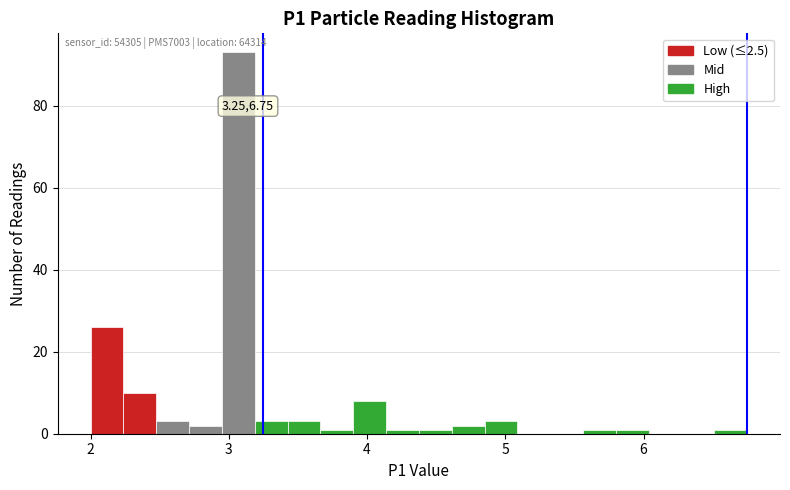

Around what value on the x-axis is the tallest bar? Give the approximate position of its centre, as read against the axis.

3.1